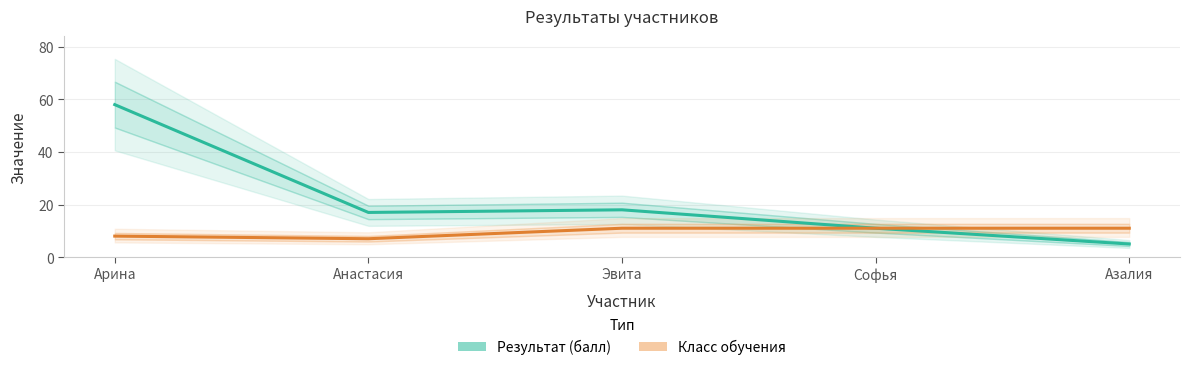

True or false: Класс обучения and Результат (балл) cross at least once.

False